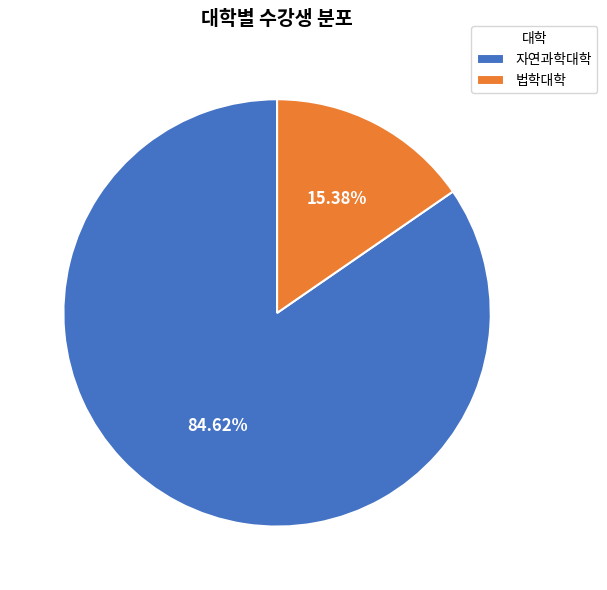

Is the sum of 자연과학대학 and 법학대학 greater than half?

Yes